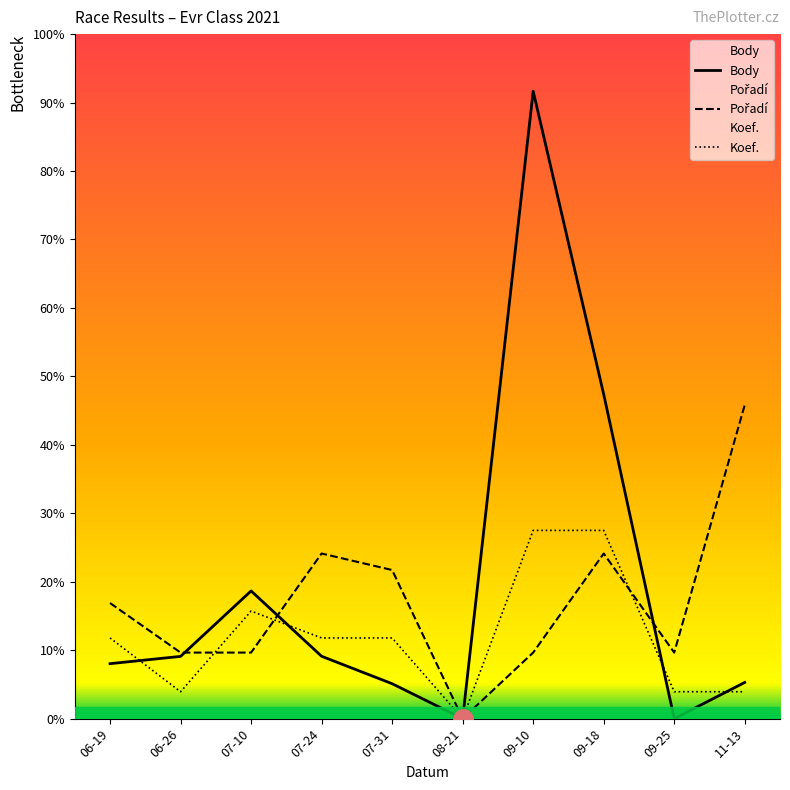

What is the label of the 10th point from the right?

06-19